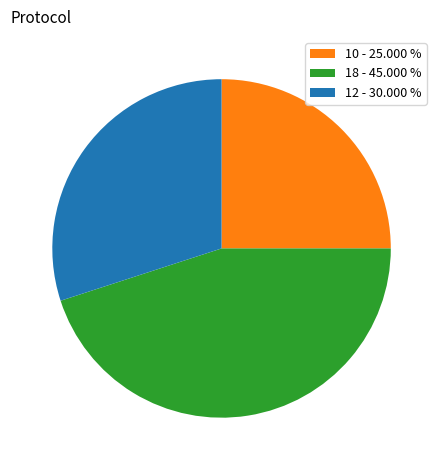

Which category has the biggest portion of the pie?

18 - 45.000 %